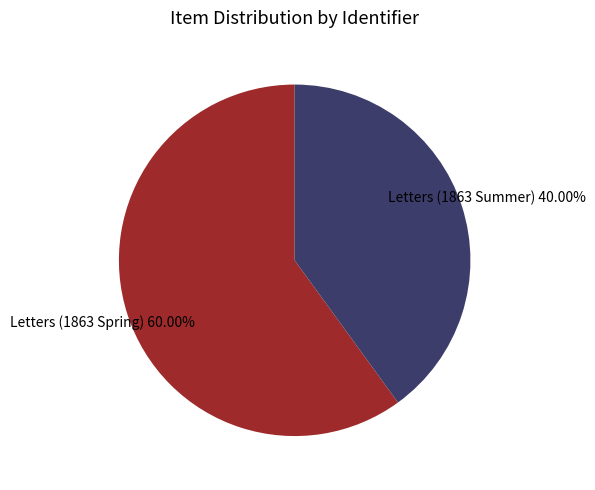

Rank the categories by value from highest to lowest.

Letters (1863 Spring) 60.00%, Letters (1863 Summer) 40.00%